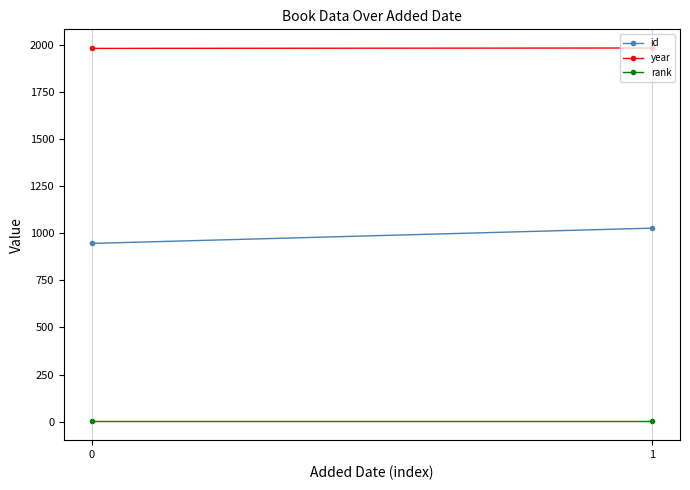

At 1, list the series in order from smallest to largest.

rank, id, year